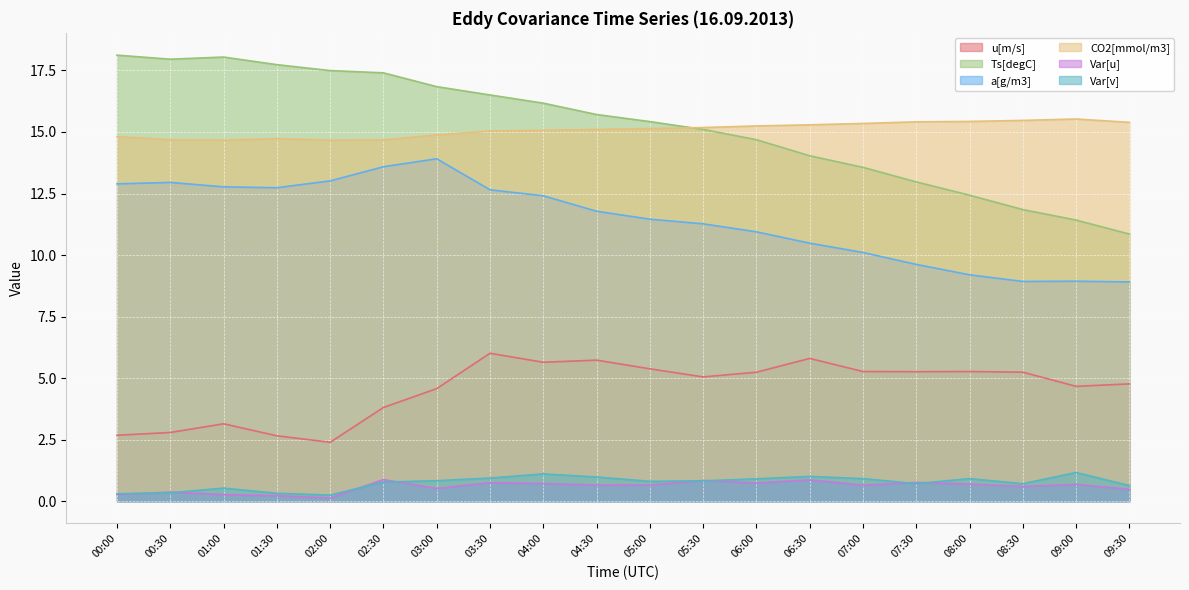

Is it true that Var[u] equals 0.7 at 06:00?

True